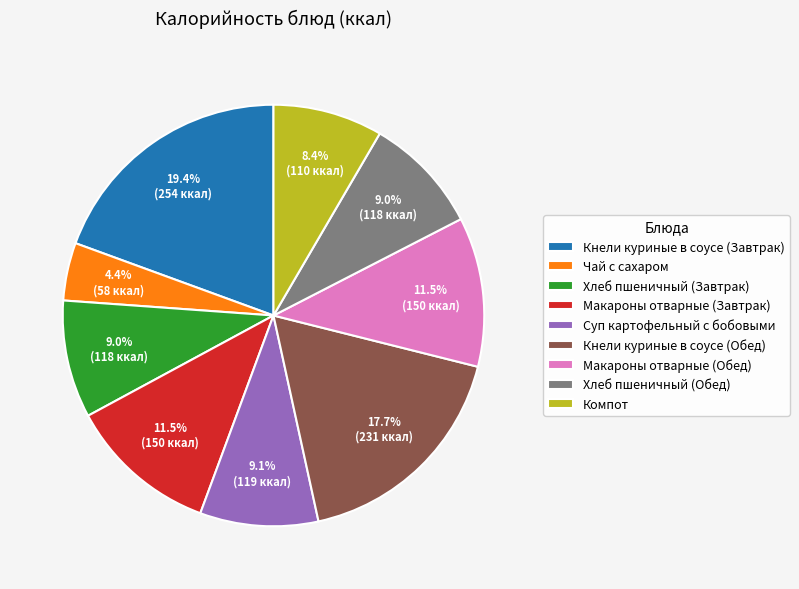

What portion of the pie excludes Хлеб пшеничный (Обед)?

91.0%